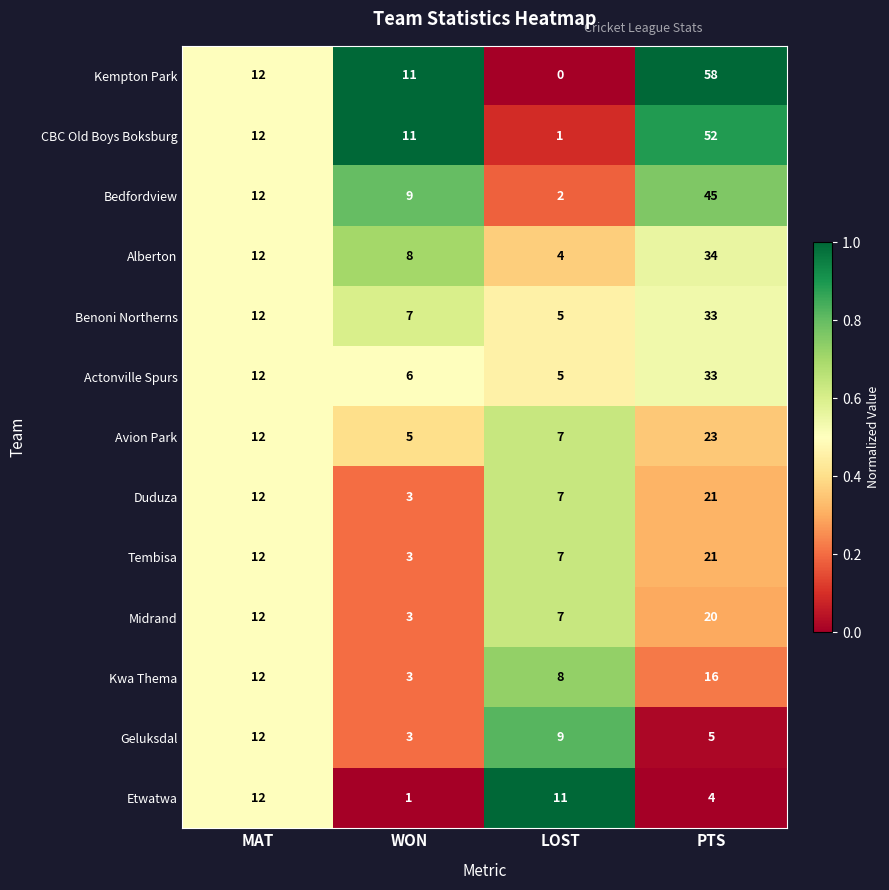

Rank the categories by Benoni Northerns value from lowest to highest.

LOST, WON, MAT, PTS